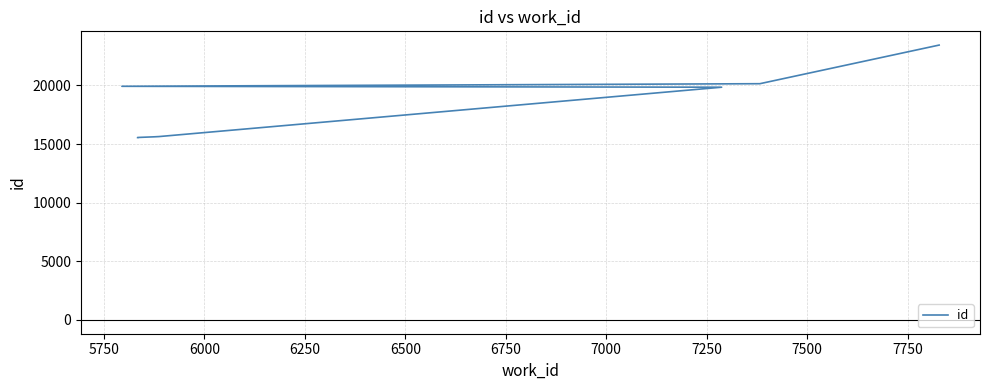

What is the minimum value shown in the chart?

15556